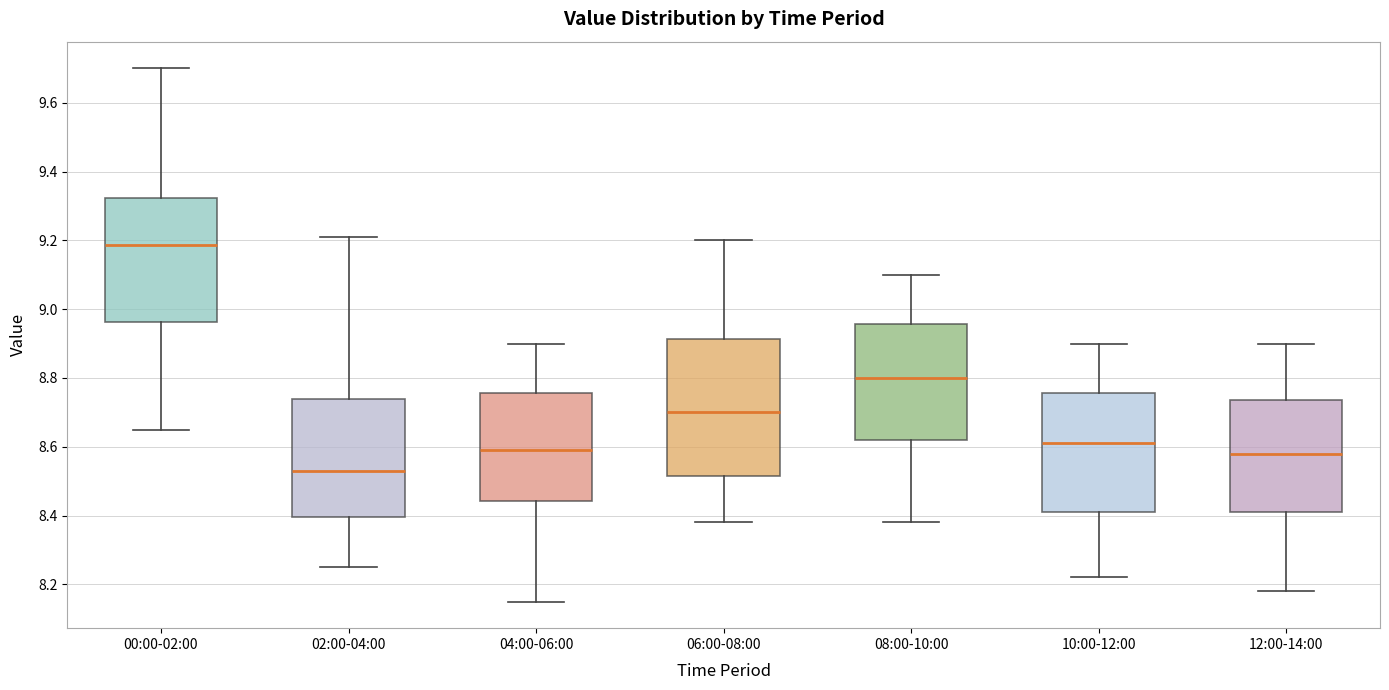

Where is the lower edge of the box for 04:00-06:00 on the y-axis? The values are not printed on the chart, so give them approximately, as read against the axis.

8.44